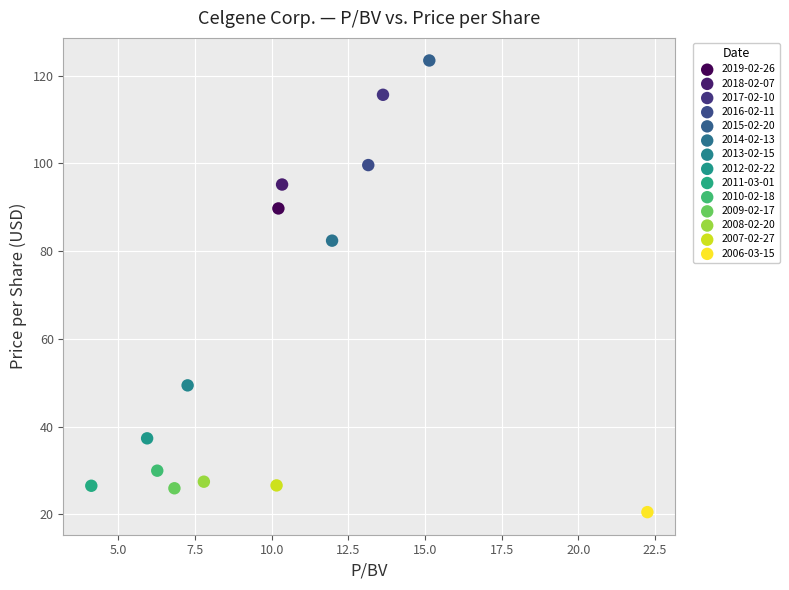

What are all the series names shown in the legend?

2019-02-26, 2018-02-07, 2017-02-10, 2016-02-11, 2015-02-20, 2014-02-13, 2013-02-15, 2012-02-22, 2011-03-01, 2010-02-18, 2009-02-17, 2008-02-20, 2007-02-27, 2006-03-15